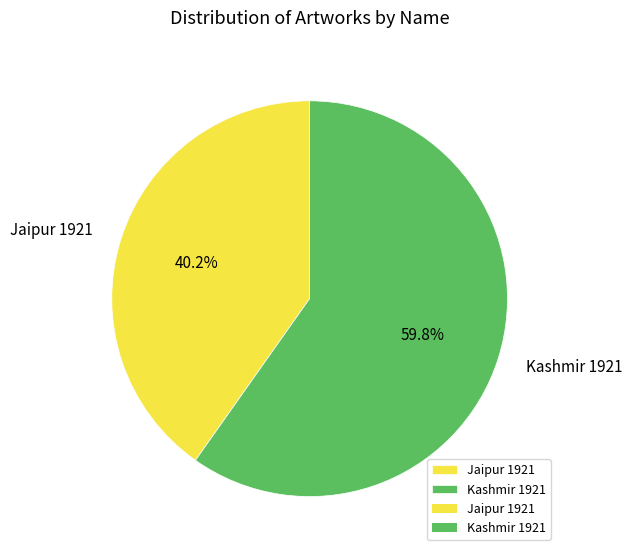

To the nearest percent, what is the combined percentage of Kashmir 1921 and Jaipur 1921?

100%